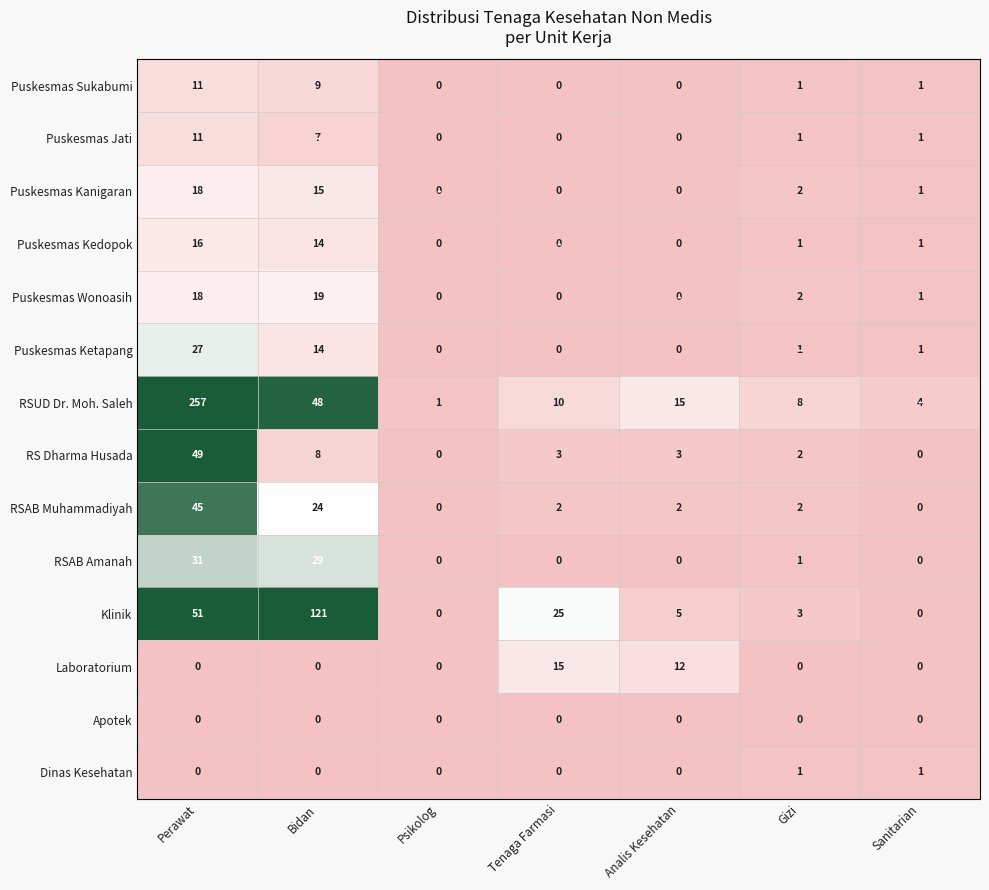

What is the average value of the Puskesmas Kedopok series?

5